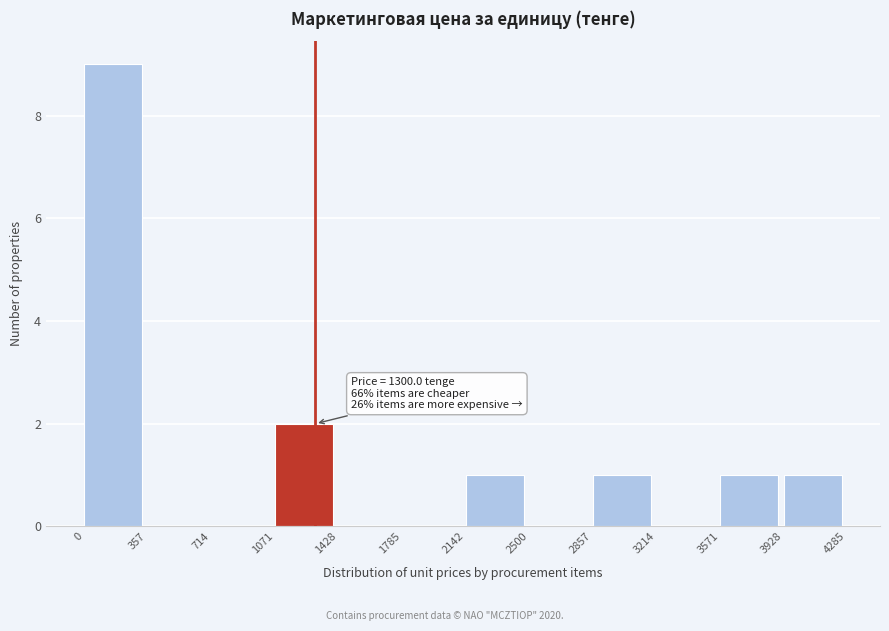

Which range on the x-axis has the tallest bar?

0 to 357